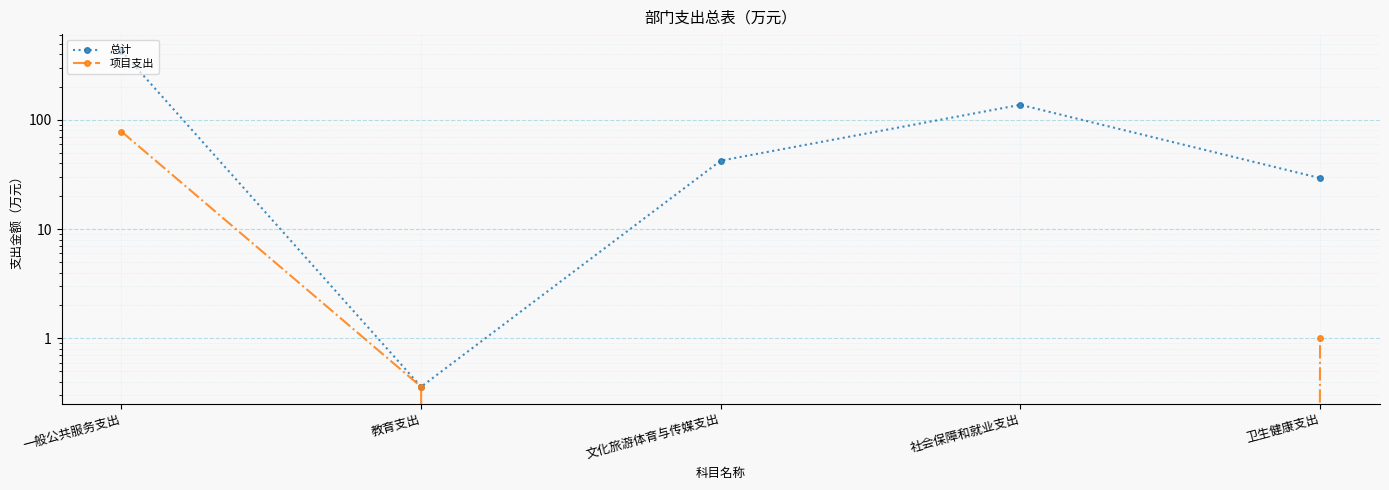

True or false: 总计 and 项目支出 cross at least once.

False